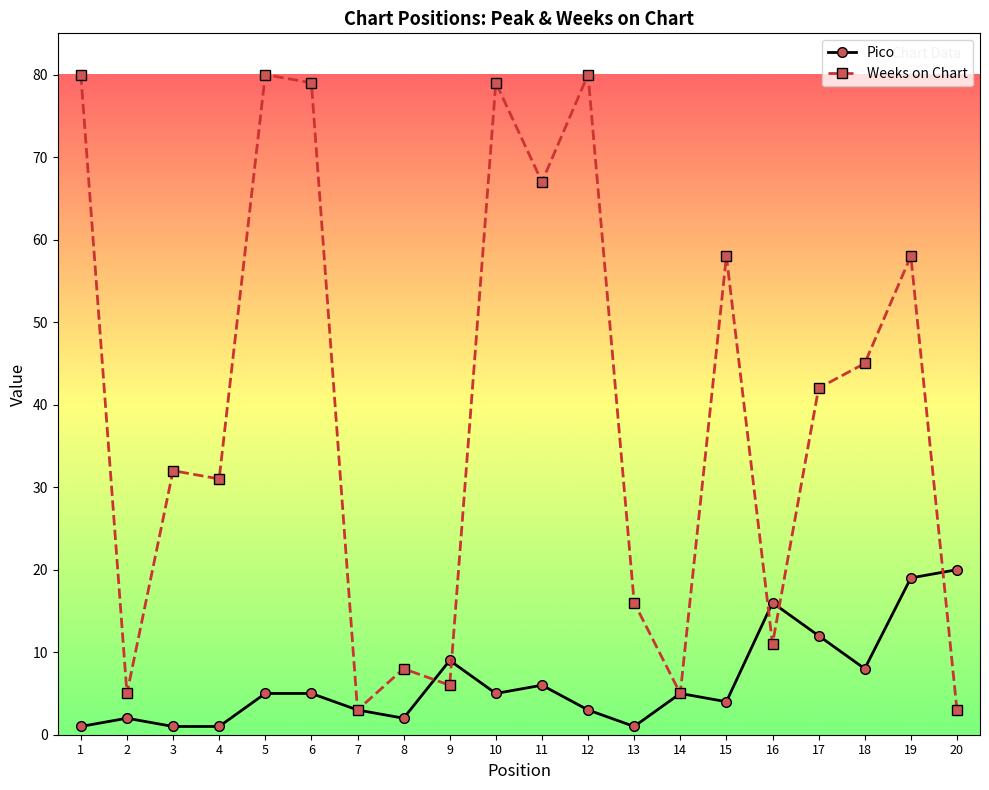

Which series has the largest range (max minus min)?

Weeks on Chart